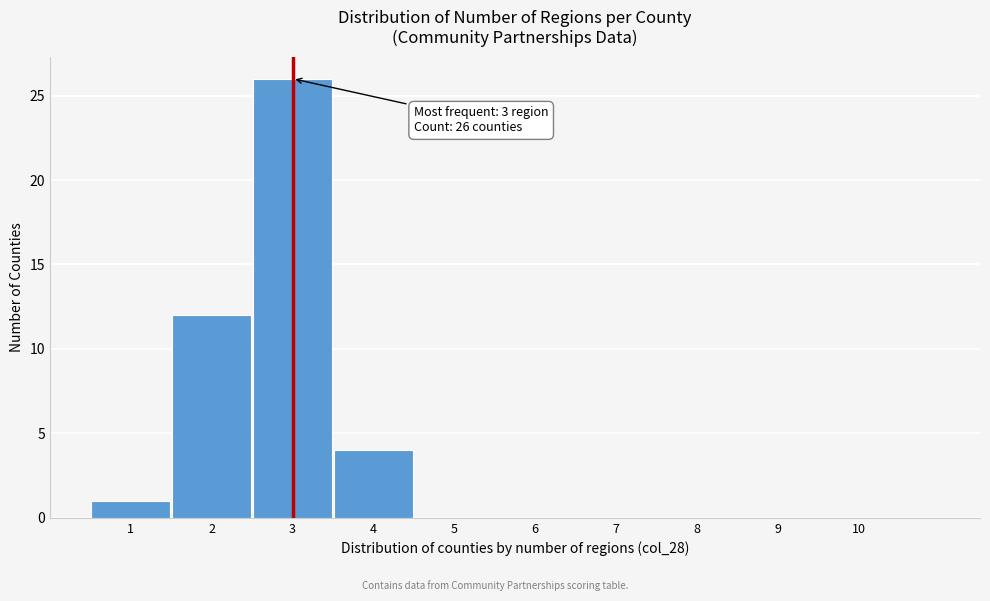

Which range on the x-axis has the tallest bar?

2.5 to 3.5